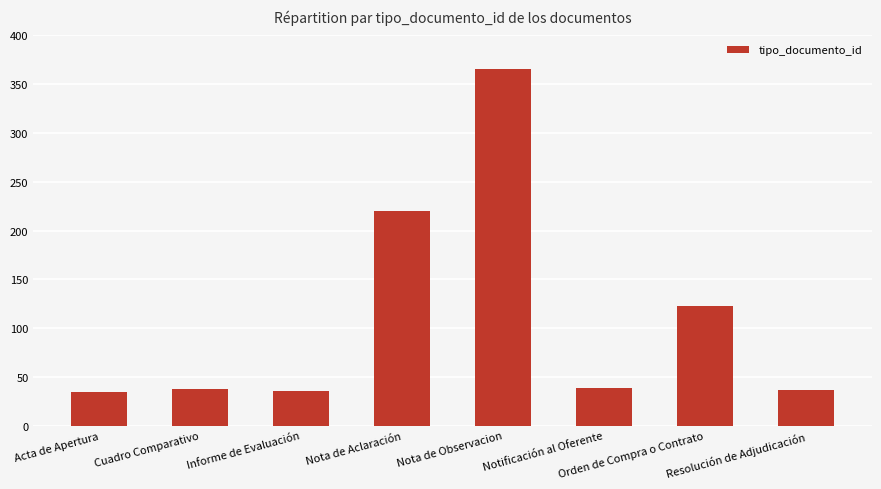

Where is the data nearest to the value 200?

Nota de Aclaración